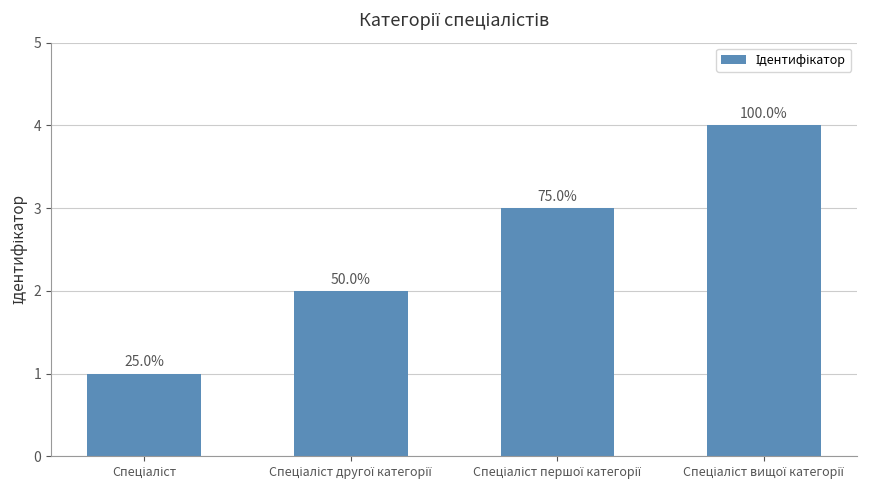

How many bars are there in total?

4